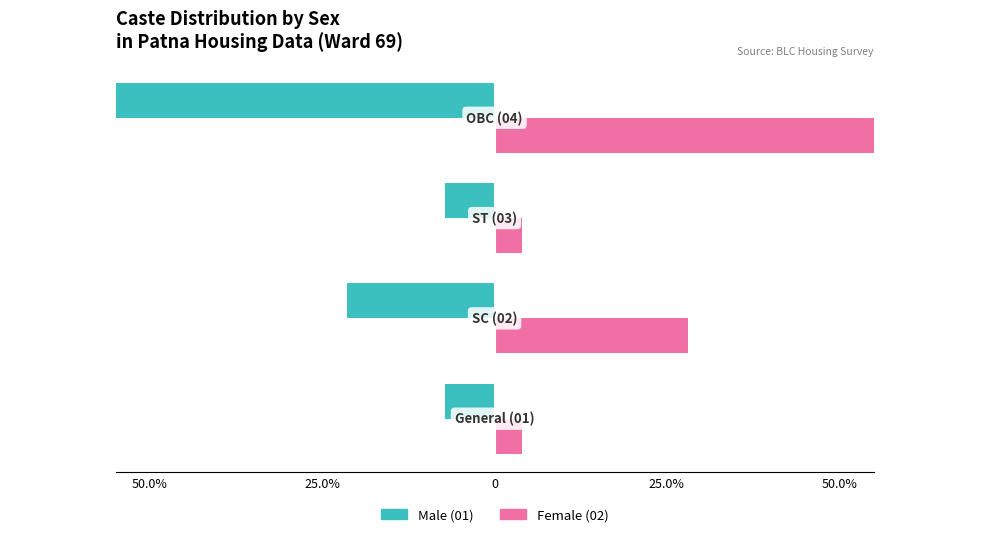

List the series in order of their overall mean, lowest first.

Male (01), Female (02)